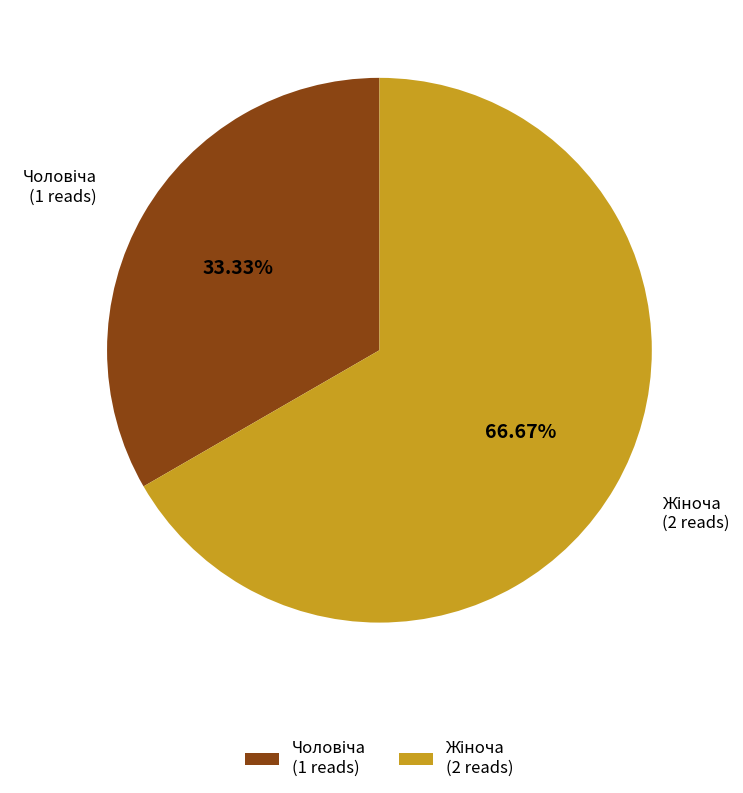

Is there a majority slice in this chart?

Yes